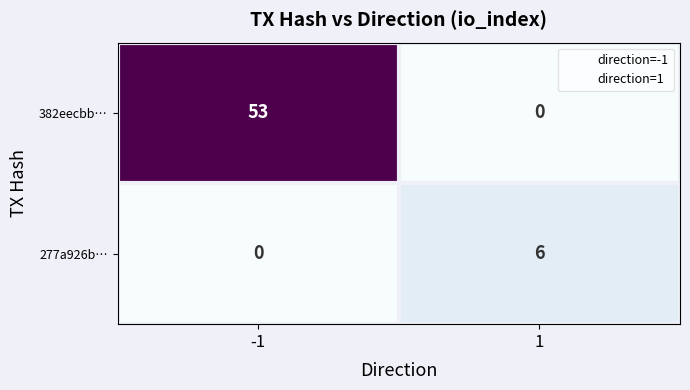

What is the difference between the maximum and minimum values in the 382eecbb… series?

53